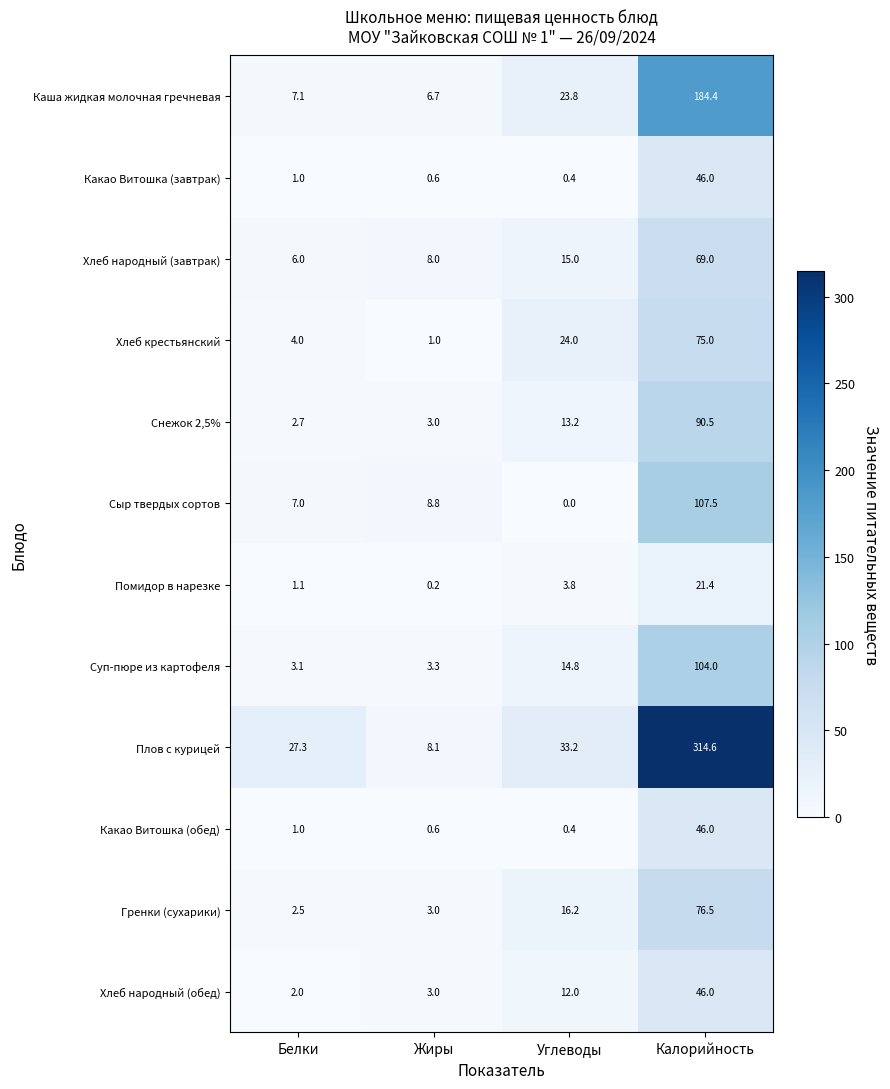

At how many categories does at least one series exceed 58?

1